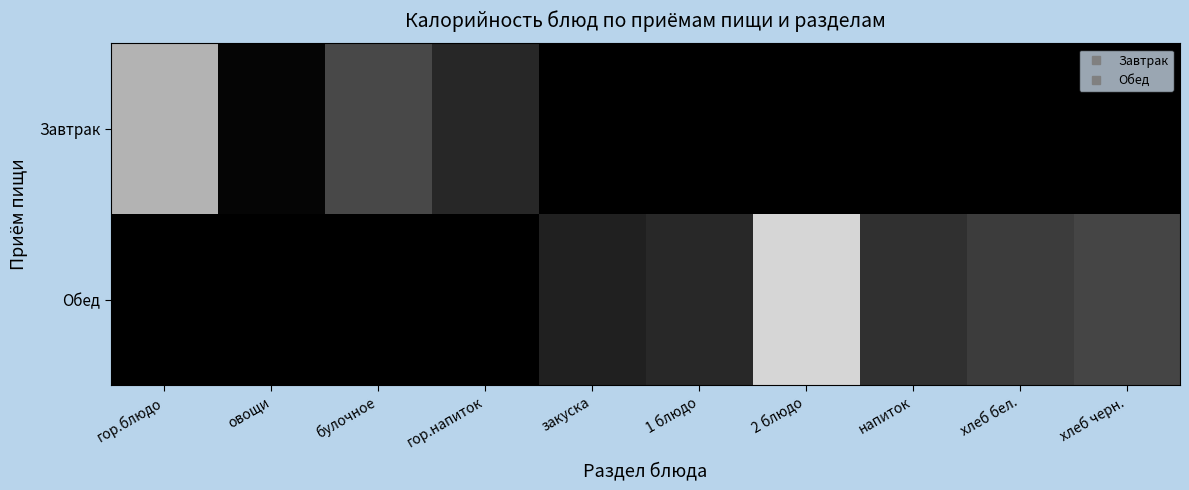

Which series changed the most between напиток and хлеб бел.?

Обед